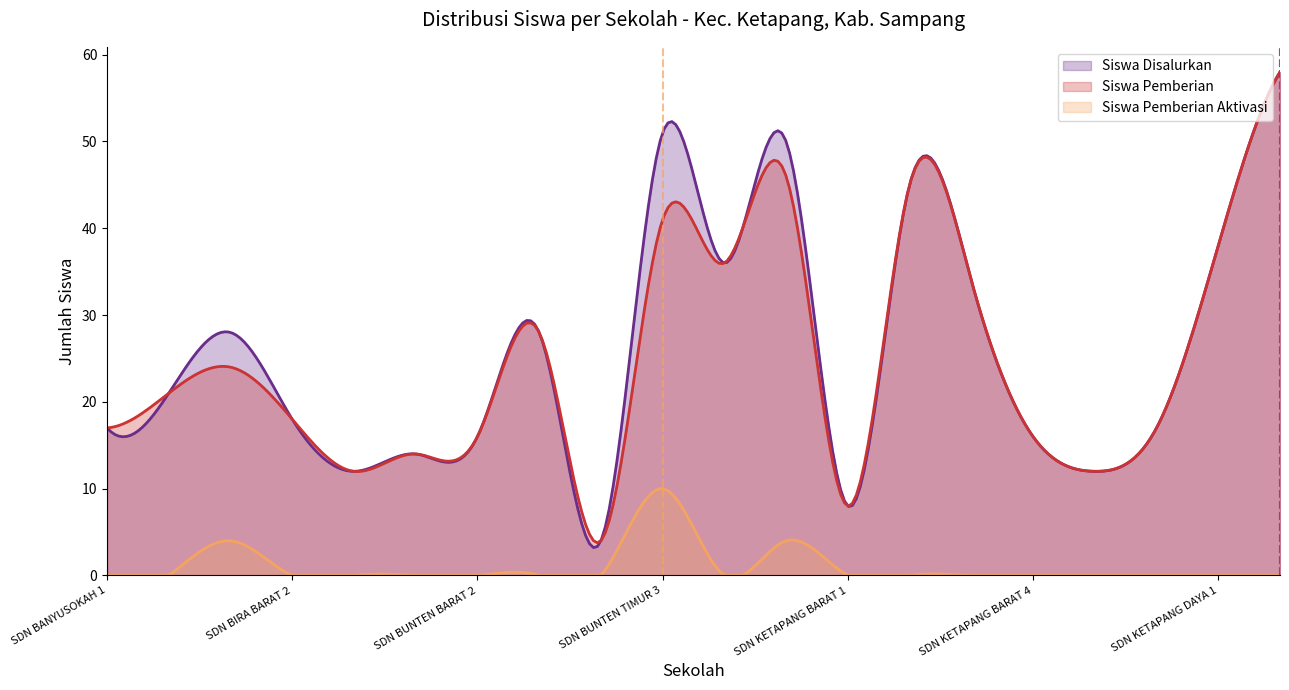

Reading right to left, extract all data points from this chart.

Siswa Disalurkan: 58	38	17	12	16	34	45	8	50	36	51	4	28	16	14	12	18	28	21	17
Siswa Pemberian: 58	38	17	12	16	34	45	8	46	36	41	4	28	16	14	12	18	24	21	17
Siswa Pemberian Aktivasi: 0	0	0	0	0	0	0	0	4	0	10	0	0	0	0	0	0	4	0	0